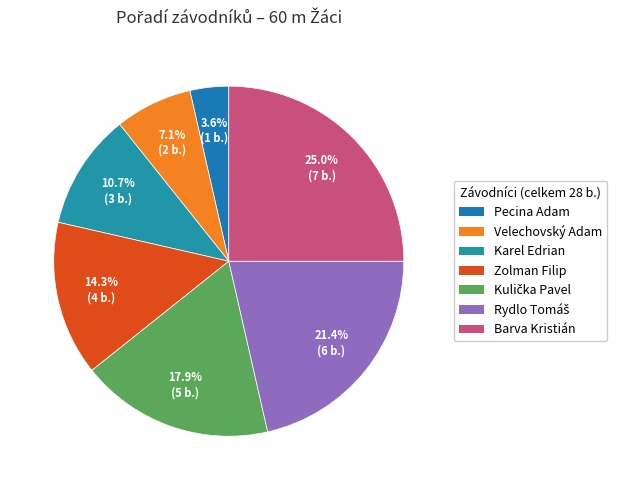

Which category has the biggest portion of the pie?

Barva Kristián